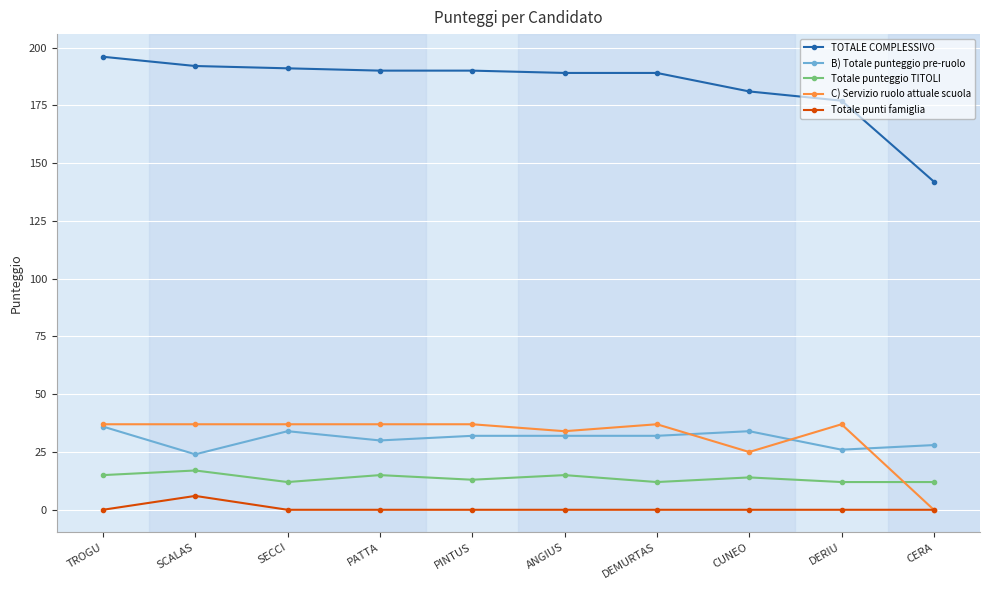

The value of Totale punteggio TITOLI at SECCI is 12. True or false?

True